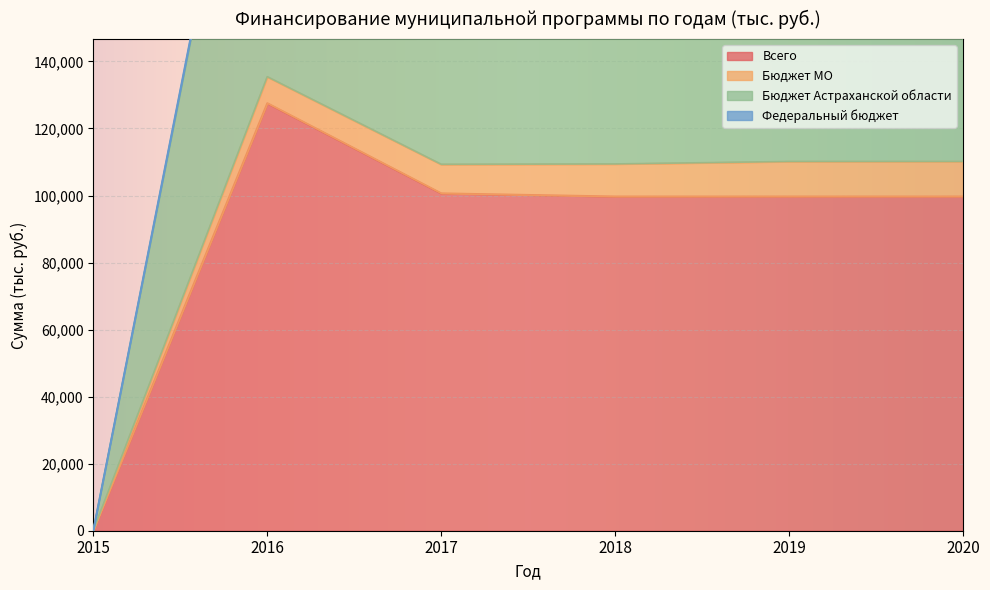

What is the greatest value displayed?

261330.6